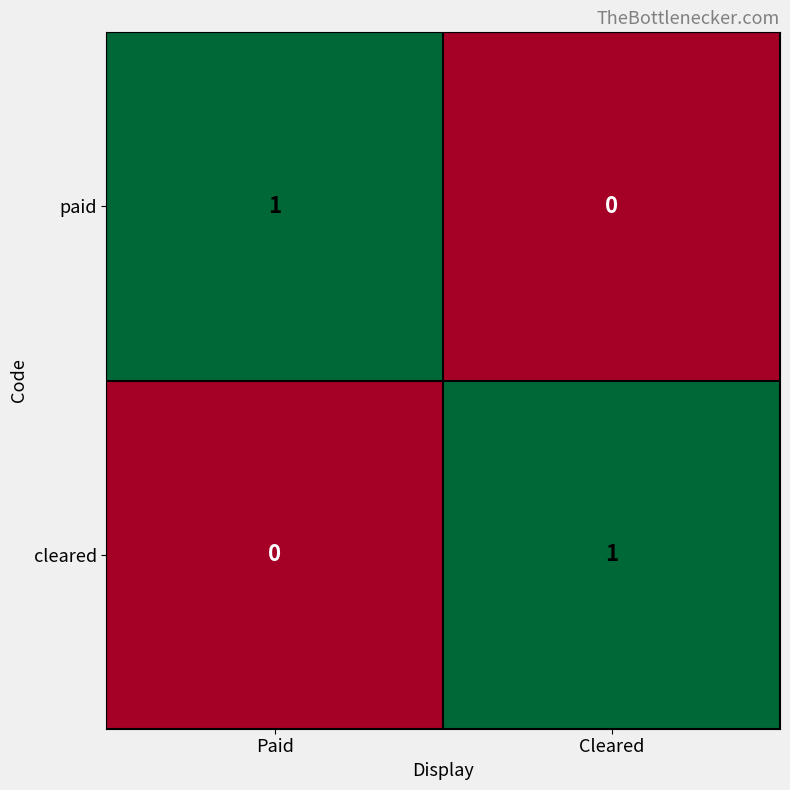

Is the value of cleared at Cleared greater than the value of paid at Cleared?

Yes